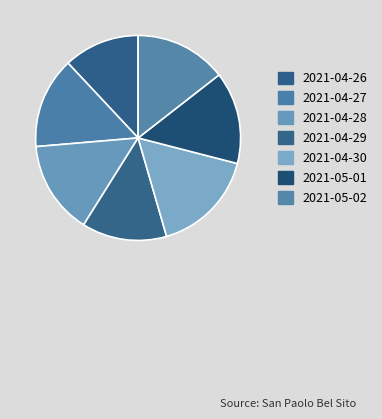

What is the change in value from 2021-04-27 to 2021-04-30?

+2.4